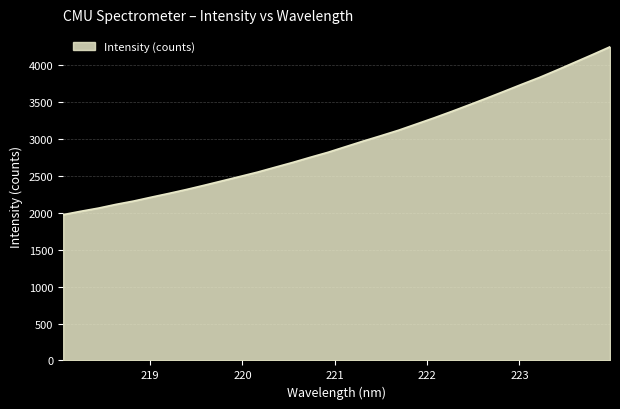

What is the smallest value displayed?

1976.8